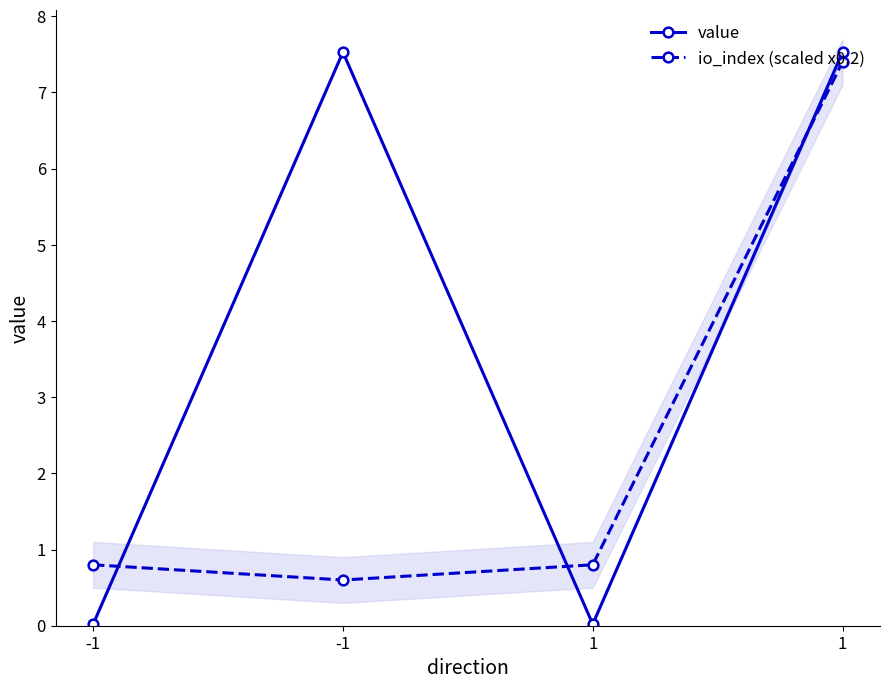

Is it true that value equals 7.5 at 1?

True